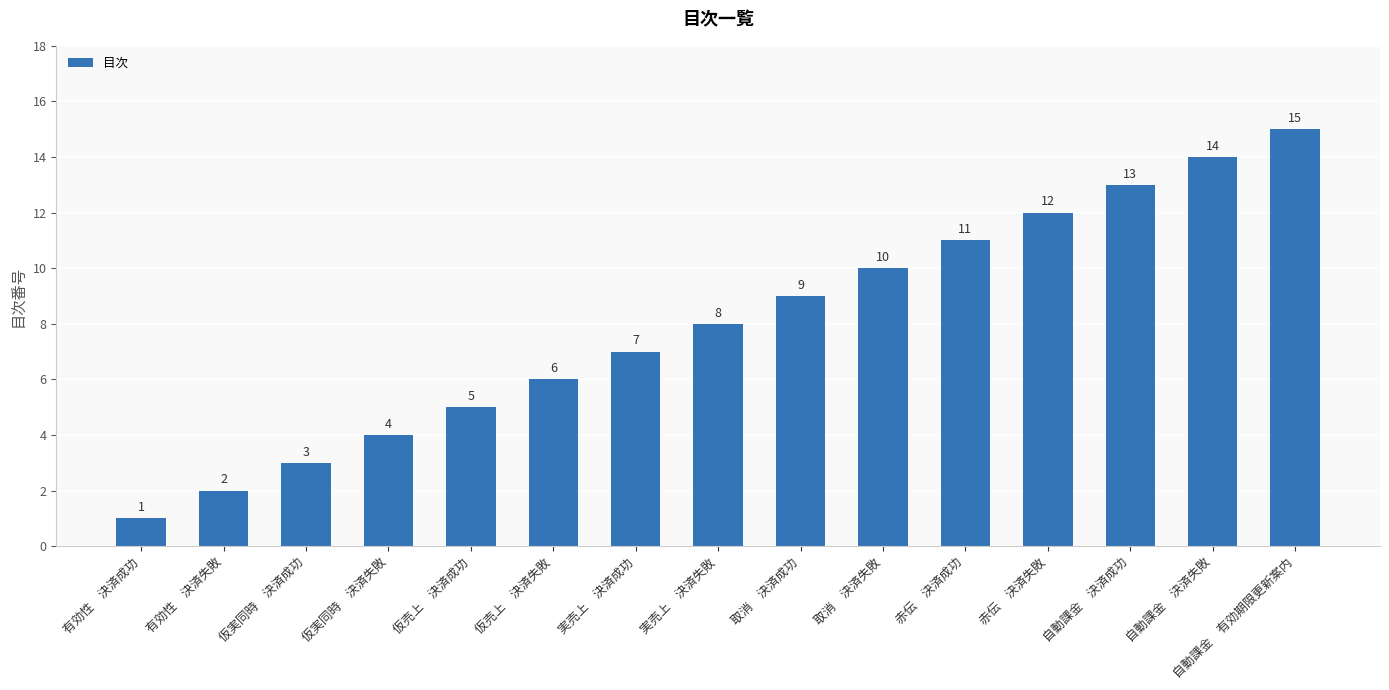

What is the minimum value shown in the chart?

1